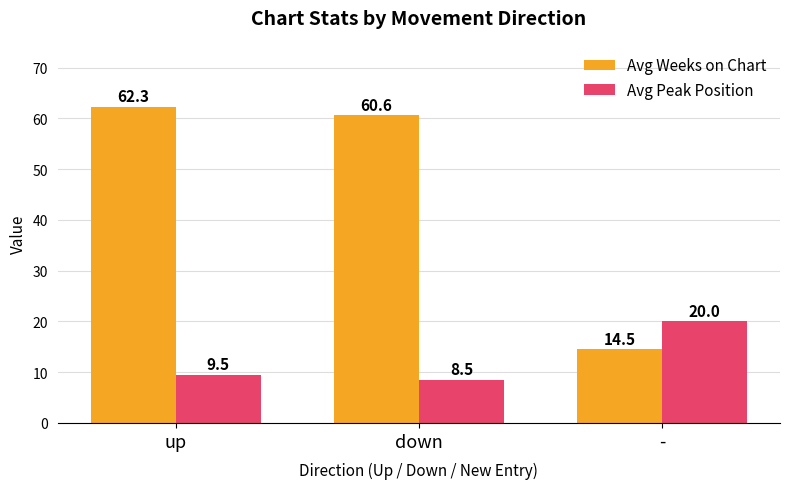

Rank the categories by Avg Peak Position value from lowest to highest.

down, up, -